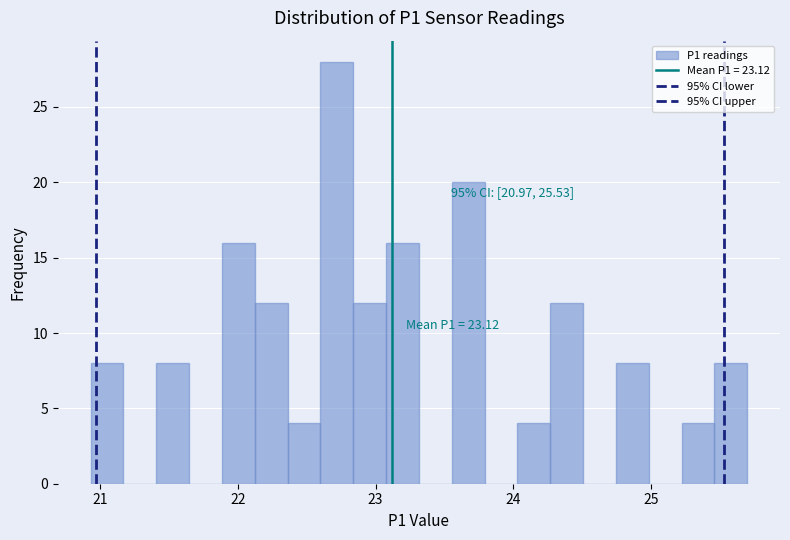

Read against the x-axis, roughly where is the centre of the tallest bar?

22.7